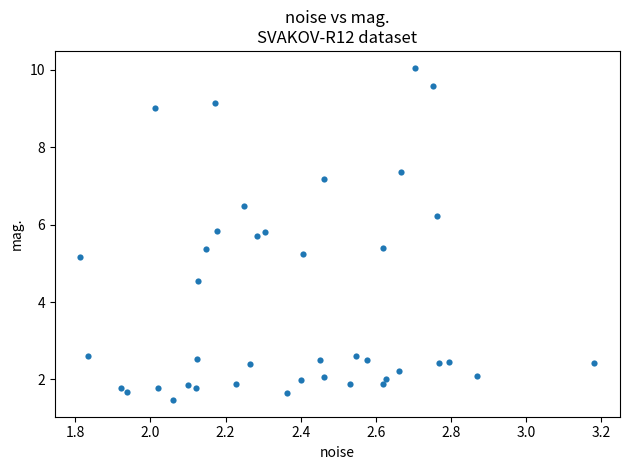

What is the range of X values (max minus min)?

1.4